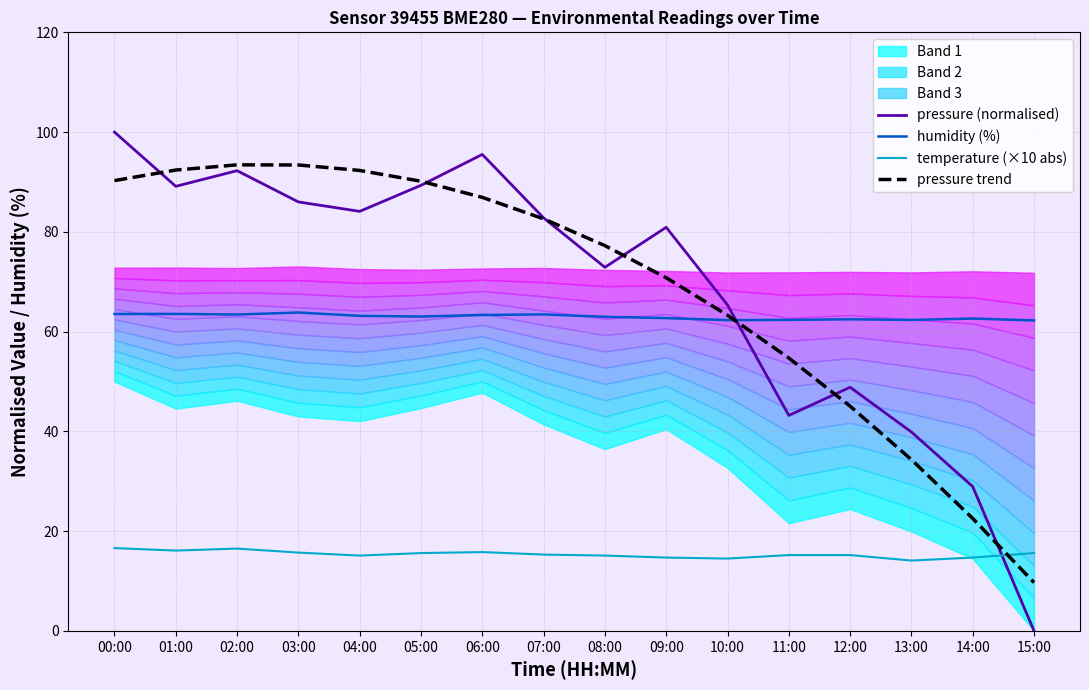

What is the difference between the highest and lowest values at 09:00?

66.2